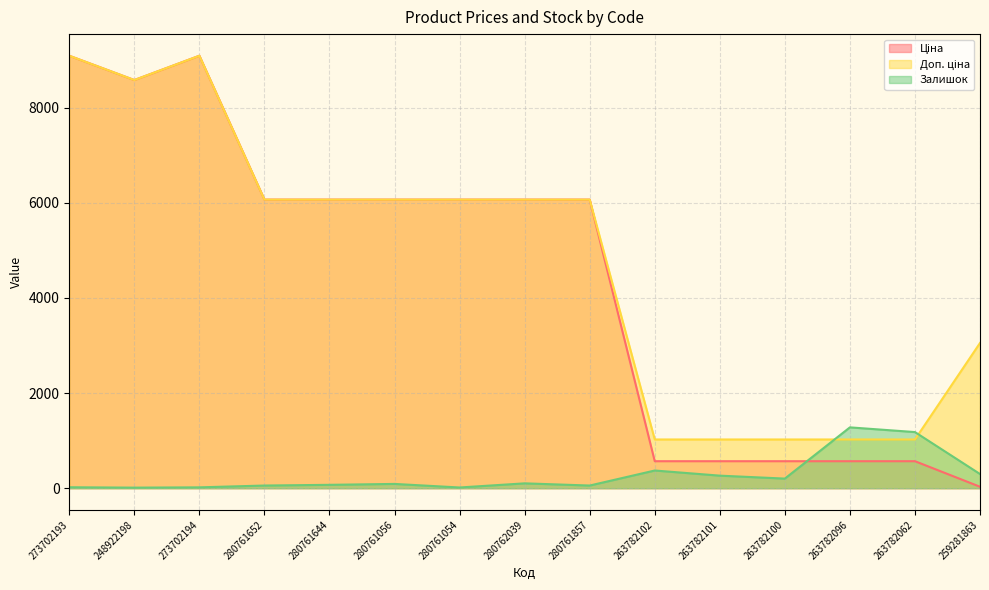

What is the label of the 11th point from the left?

263782101